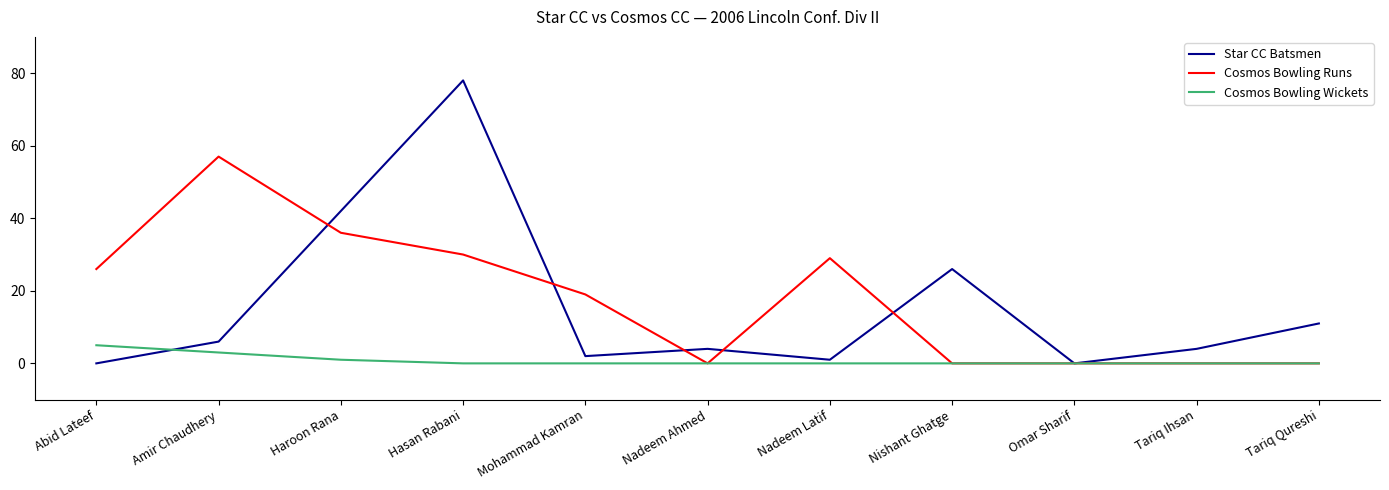

True or false: Cosmos Bowling Runs has a value of 36 at Haroon Rana.

True